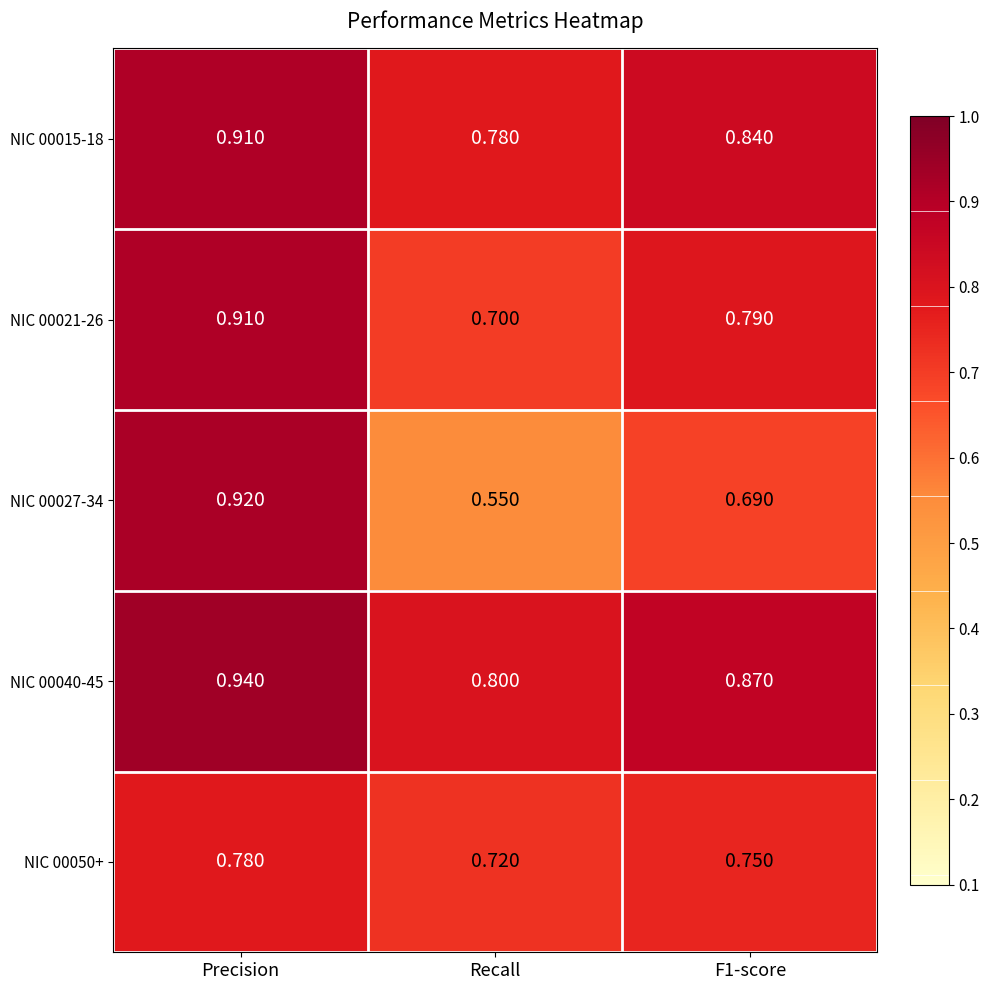

Is the value of NIC 00050+ at Precision greater than the value of NIC 00015-18 at F1-score?

No